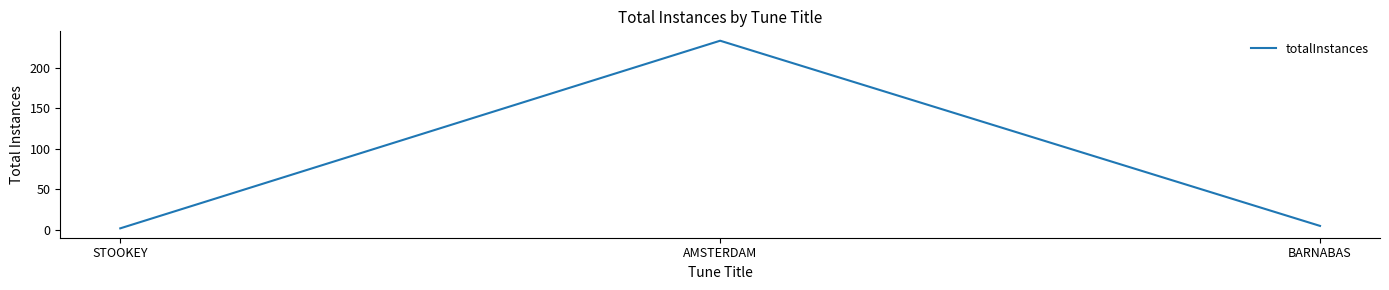

At which category does the chart reach its peak across all series?

AMSTERDAM